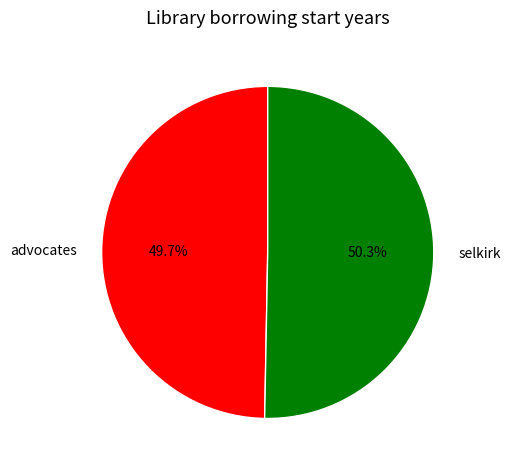

The advocates slice represents 43% of the pie. True or false?

False